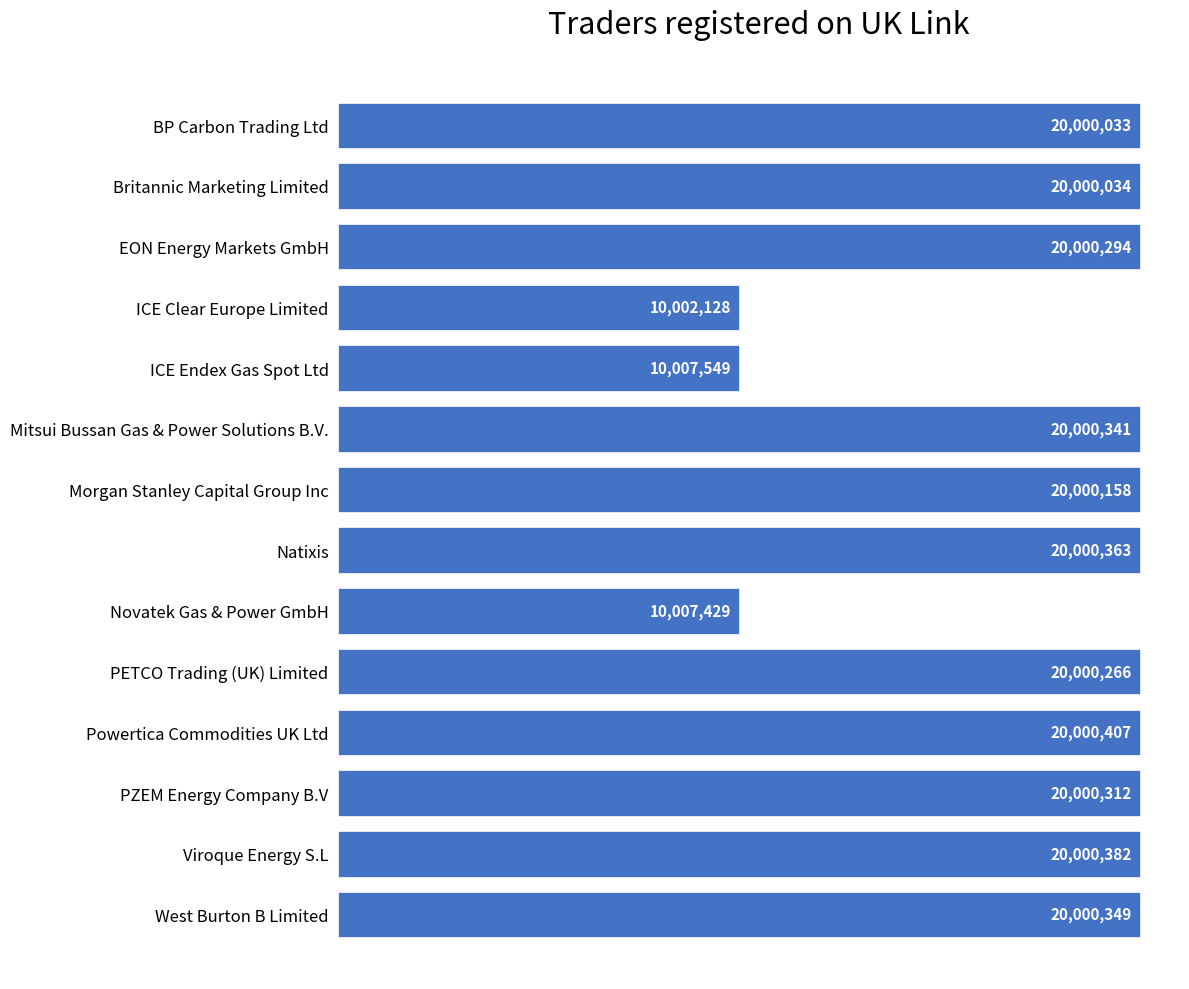

What is the difference between the maximum and second lowest values?

9992978